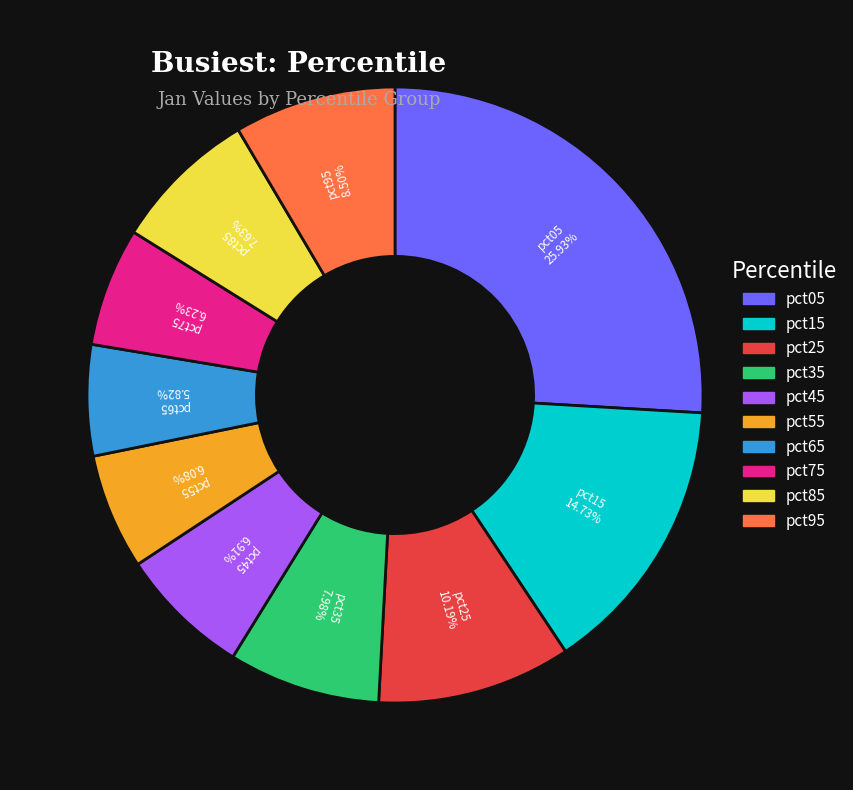

The pct85 slice represents 8% of the pie. True or false?

True